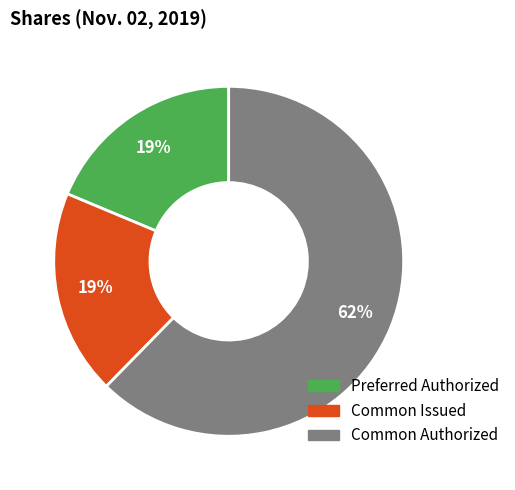

Is there a majority slice in this chart?

Yes